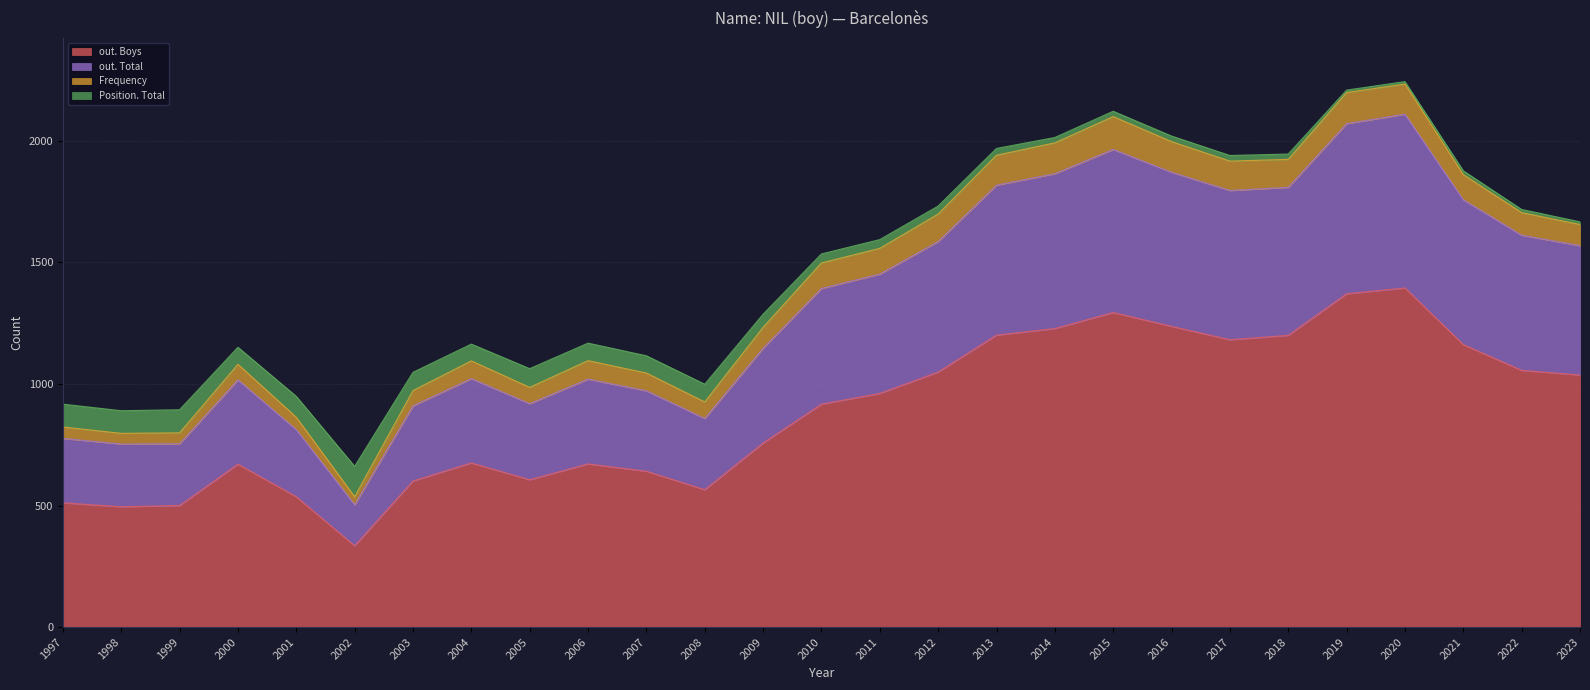

What is the value of the out. Total point at the 26th from the left?

1612